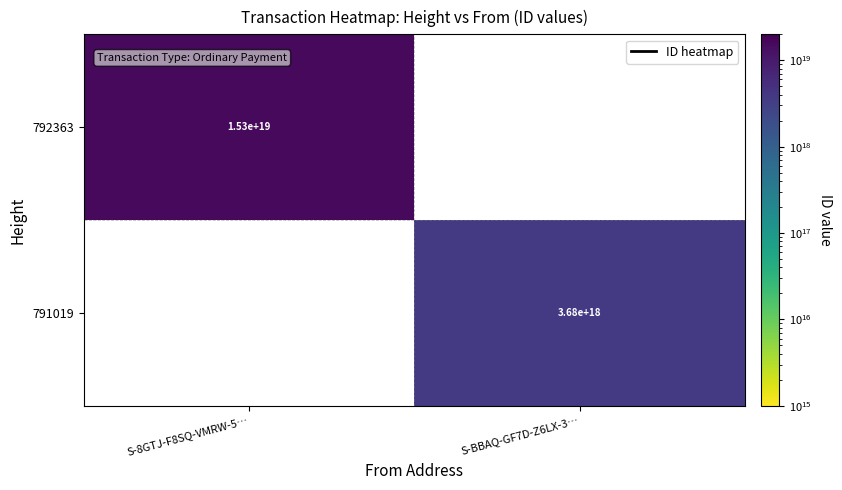

True or false: 792363 has a value of 4555448833137542144 at S-8GTJ-F8SQ-VMRW-5….

False